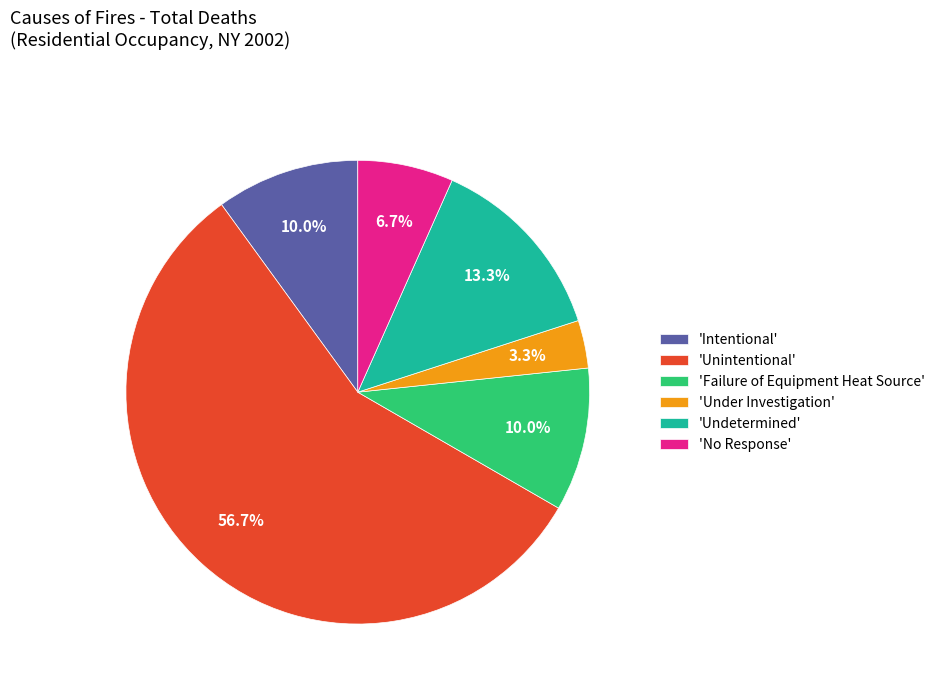

Which slice is the largest?

'Unintentional'